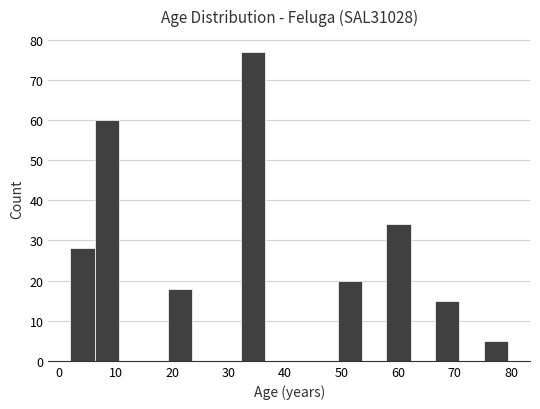

Reading left to right, list every bar in this chart as the range it spans on the x-axis followed by its height. Neither the bar edges nor the heights are printed on the chart, so give them approximately, as read against the axes.

2 to 6: 28
6 to 11: 60
11 to 15: 0
15 to 19: 0
19 to 24: 18
24 to 28: 0
28 to 32: 0
32 to 36: 77
36 to 41: 0
41 to 45: 0
45 to 49: 0
49 to 54: 20
54 to 58: 0
58 to 62: 34
62 to 67: 0
67 to 71: 15
71 to 75: 0
75 to 80: 5